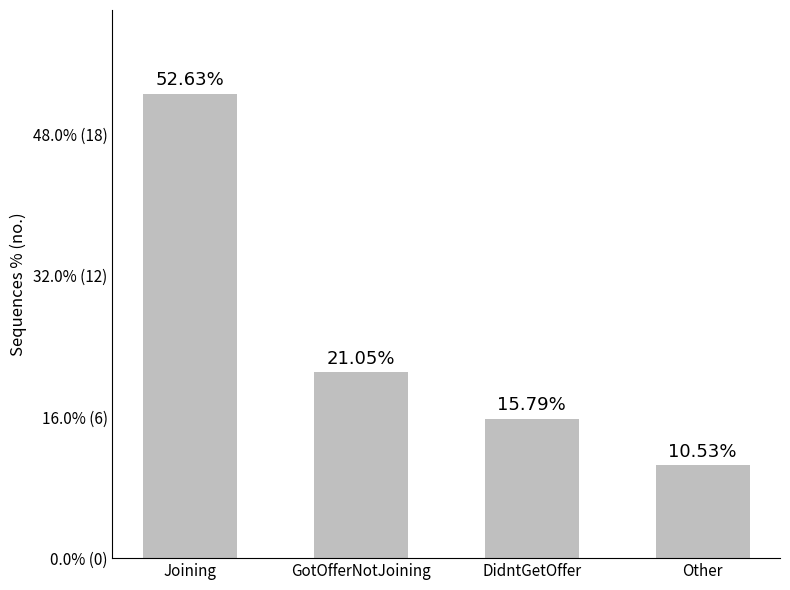

Reading left to right, transcribe all the data shown in this chart.

52.6	21.1	15.8	10.5